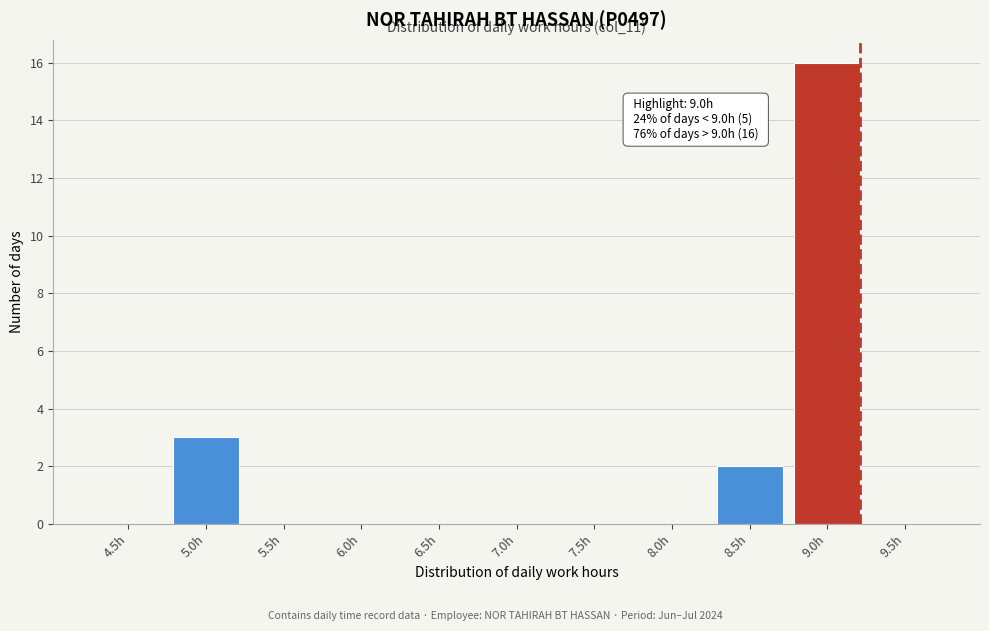

Reading left to right, what are all the values shown in this chart?

4.5h=0	5.0h=3	5.5h=0	6.0h=0	6.5h=0	7.0h=0	7.5h=0	8.0h=0	8.5h=2	9.0h=16	9.5h=0